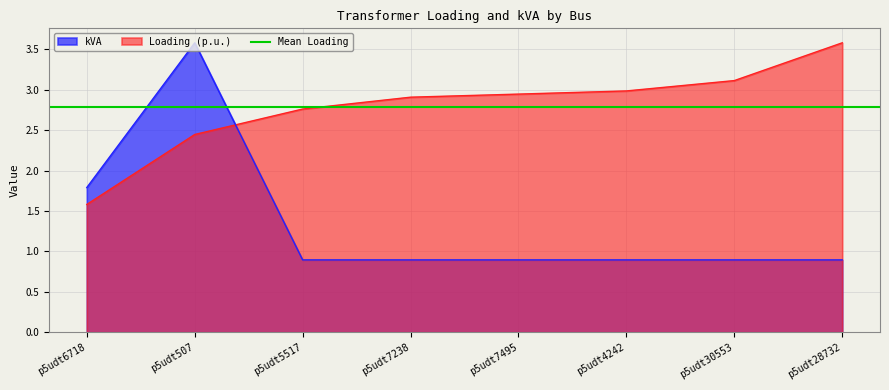

What is the label of the 1st point from the left?

p5udt6718